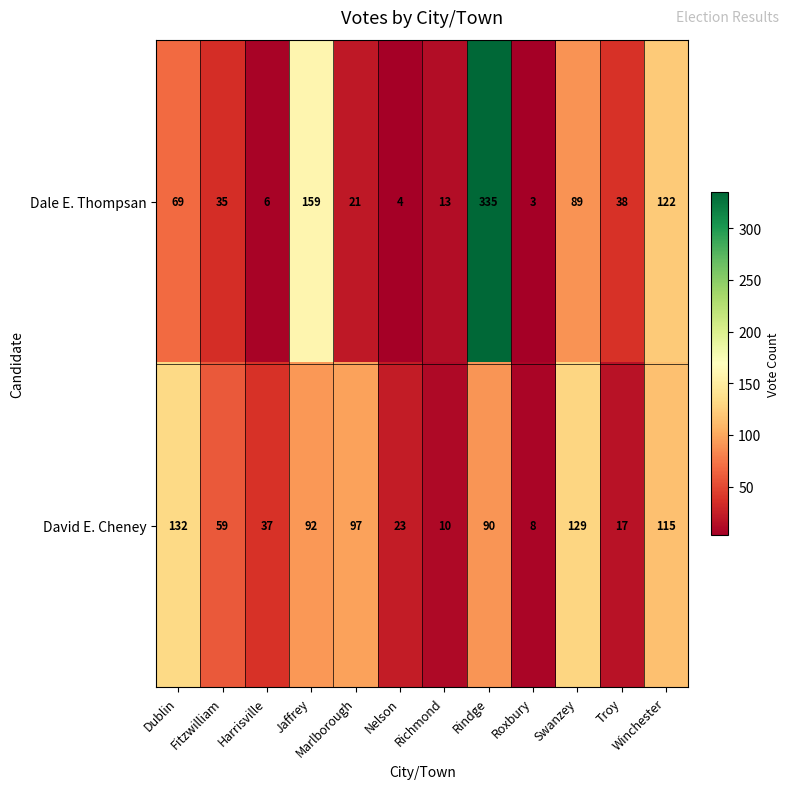

The David E. Cheney series shows 23 at Nelson. True or false?

True